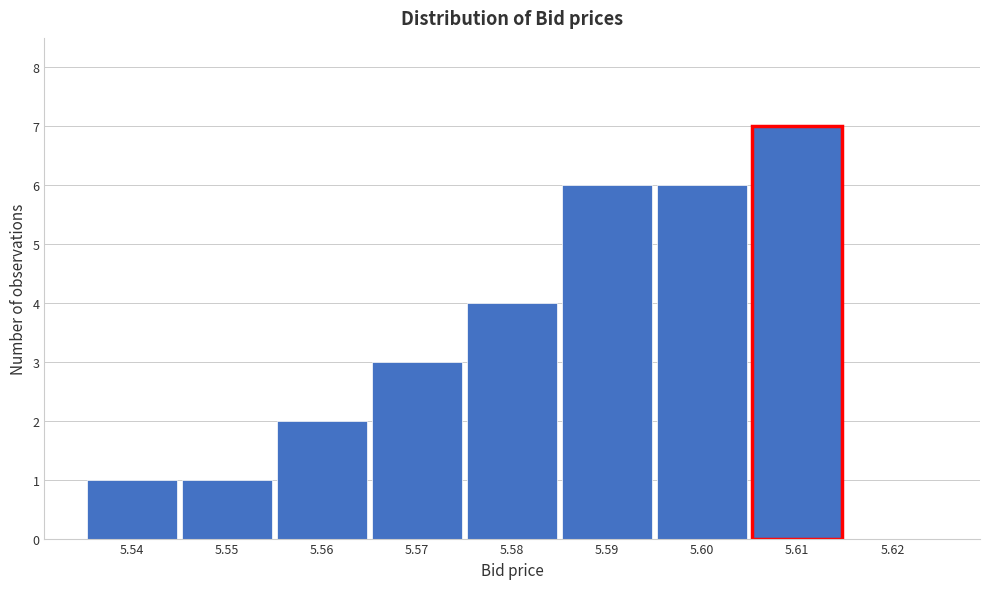

What is the height of the bar covering 5.565 to 5.575 on the x-axis? The values are not printed on the chart, so give them approximately, as read against the axis.

3